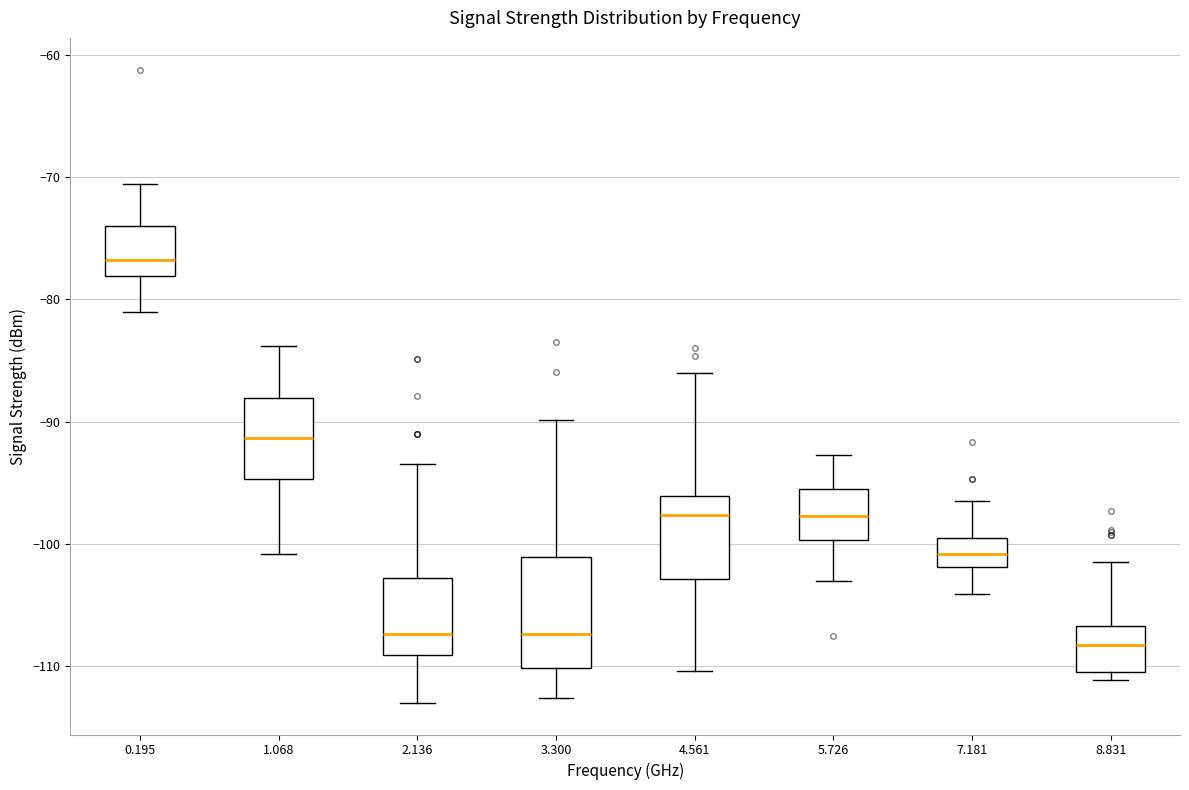

Reading left to right, read every box against the y-axis: the position of its median line, the range the box covers, and the ends of its whiskers. The values are not printed on the chart, so give them approximately, as read against the axis.

0.195: median -77, box -78 to -74, whiskers -81 to -71
1.068: median -91, box -95 to -88, whiskers -101 to -84
2.136: median -107, box -109 to -103, whiskers -113 to -93
3.300: median -107, box -110 to -101, whiskers -113 to -90
4.561: median -98, box -103 to -96, whiskers -110 to -86
5.726: median -98, box -100 to -95, whiskers -103 to -93
7.181: median -101, box -102 to -100, whiskers -104 to -96
8.831: median -108, box -110 to -107, whiskers -111 to -101